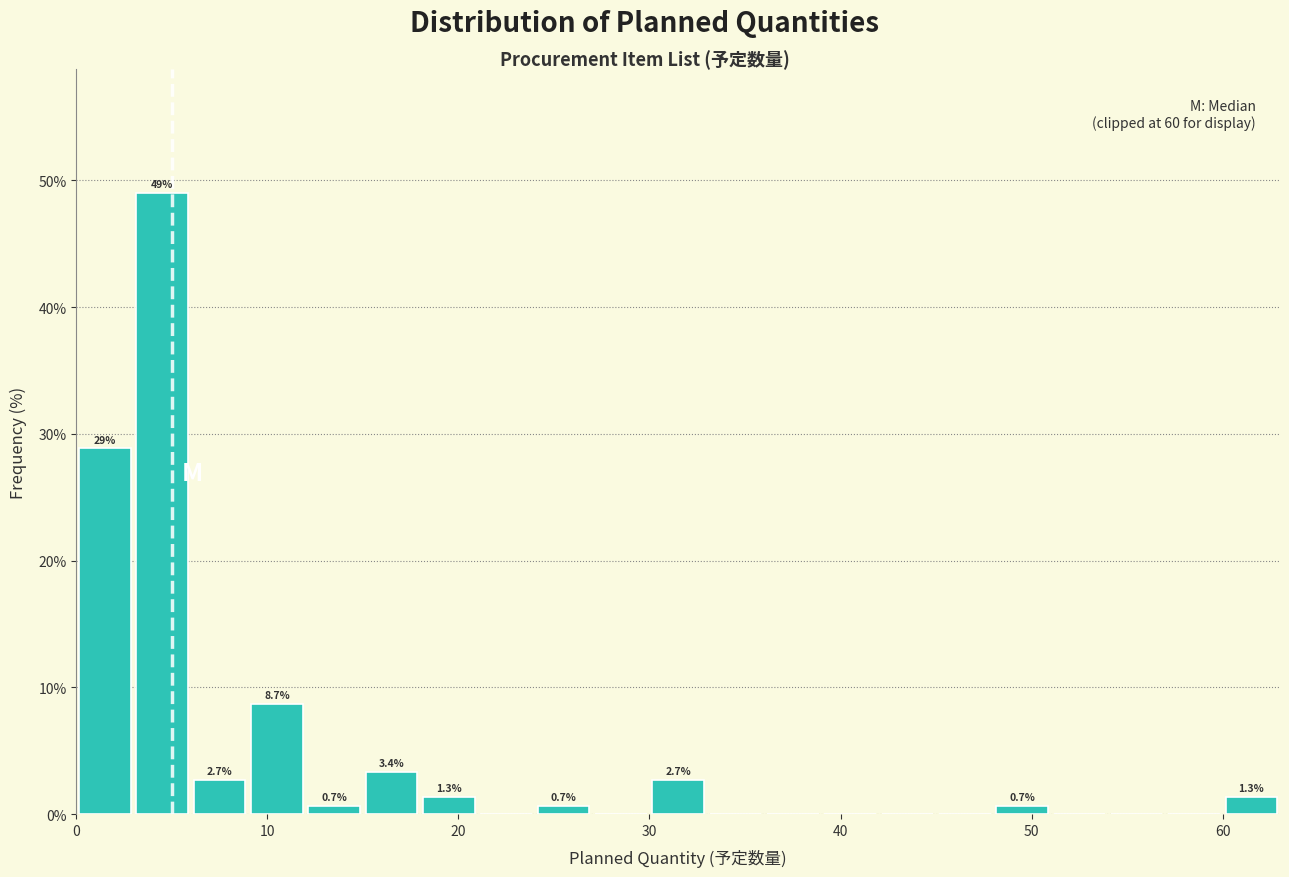

Read against the x-axis, roughly where is the centre of the tallest bar?

5